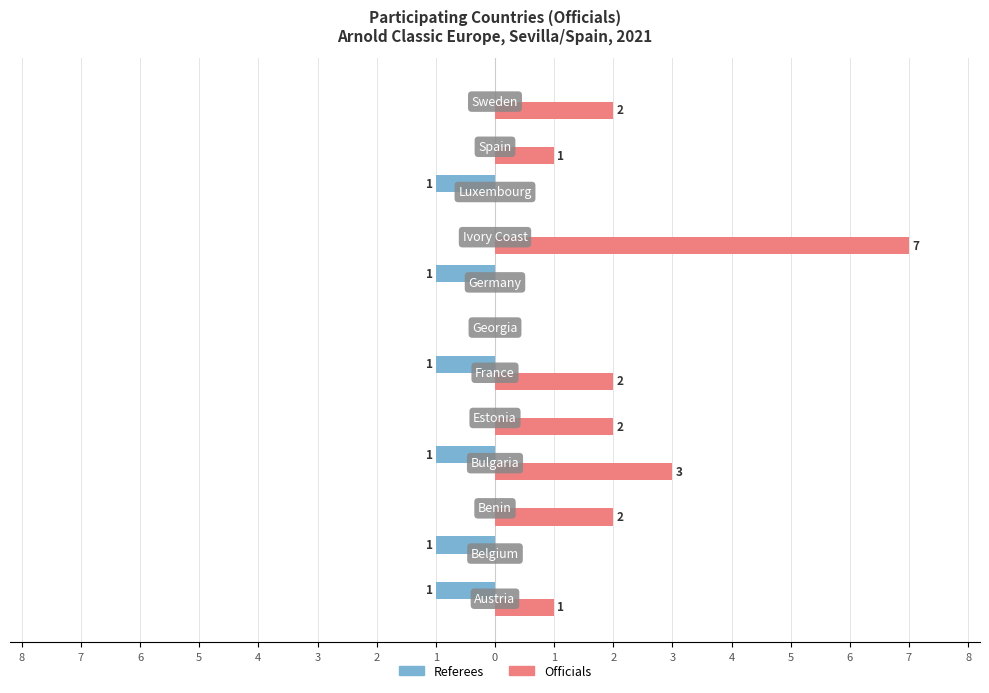

What are all the series names shown in the legend?

Referees, Officials